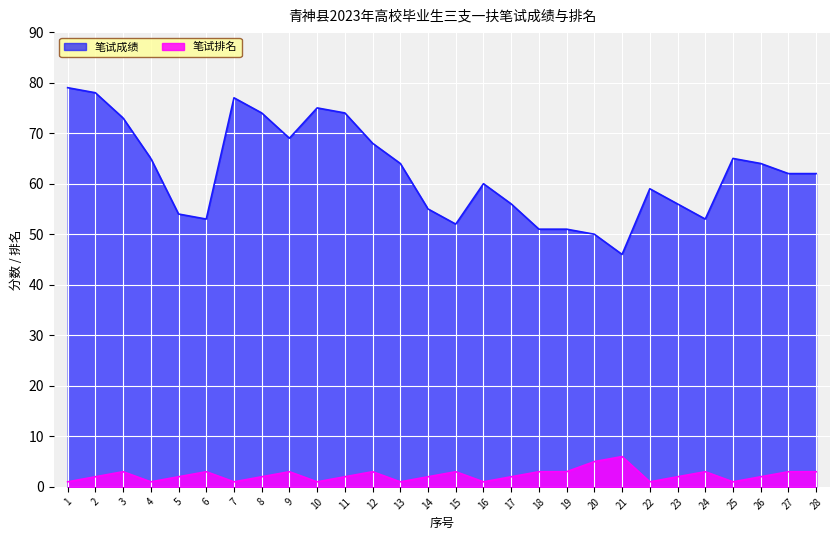

The value of 笔试成绩 at 21 is 10. True or false?

False